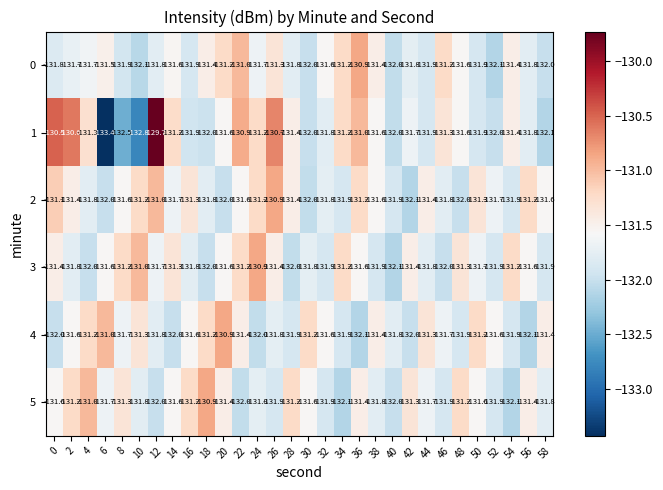

True or false: 0 has a value of -131.8 at 56.

True